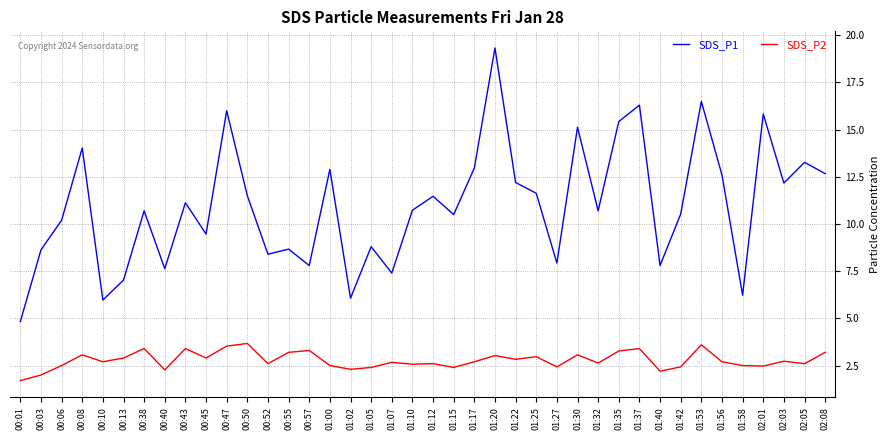

Rank the series at 00:08 from lowest to highest value.

SDS_P2, SDS_P1